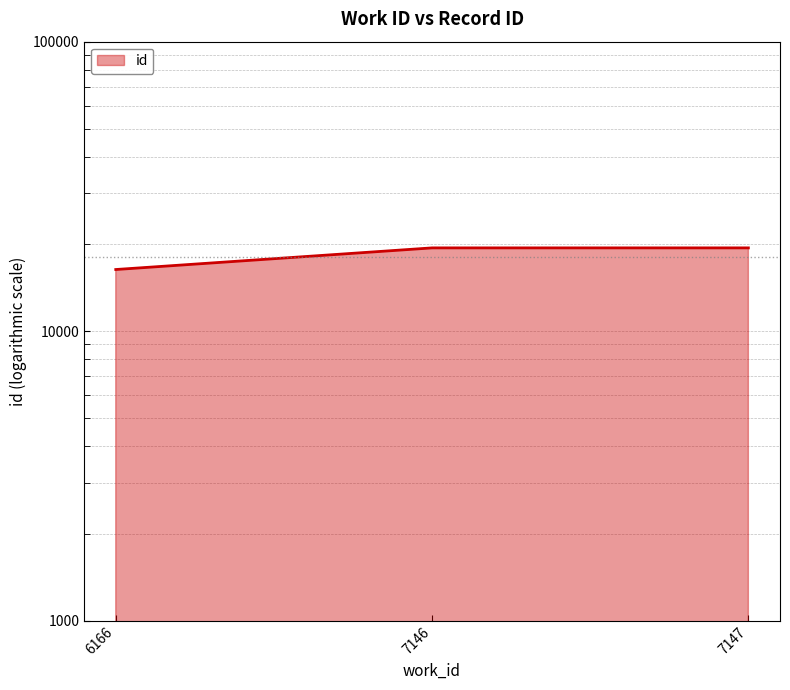

Reading left to right, what are all the values shown in this chart?

6166=16333	7146=19399	7147=19400